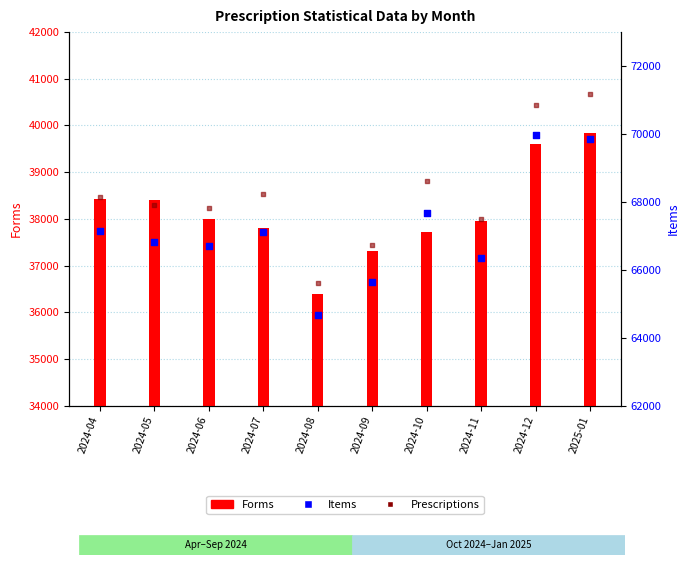

What are all the series names shown in the legend?

Forms, Items, Prescriptions